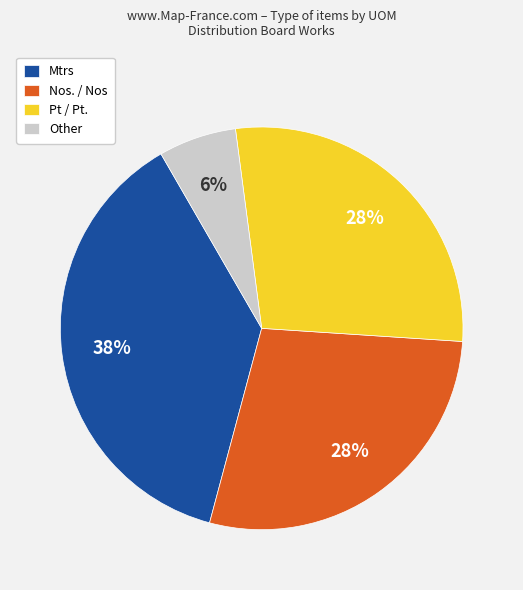

To the nearest percent, what is the difference between the Pt / Pt. and Other slice percentages?

22%